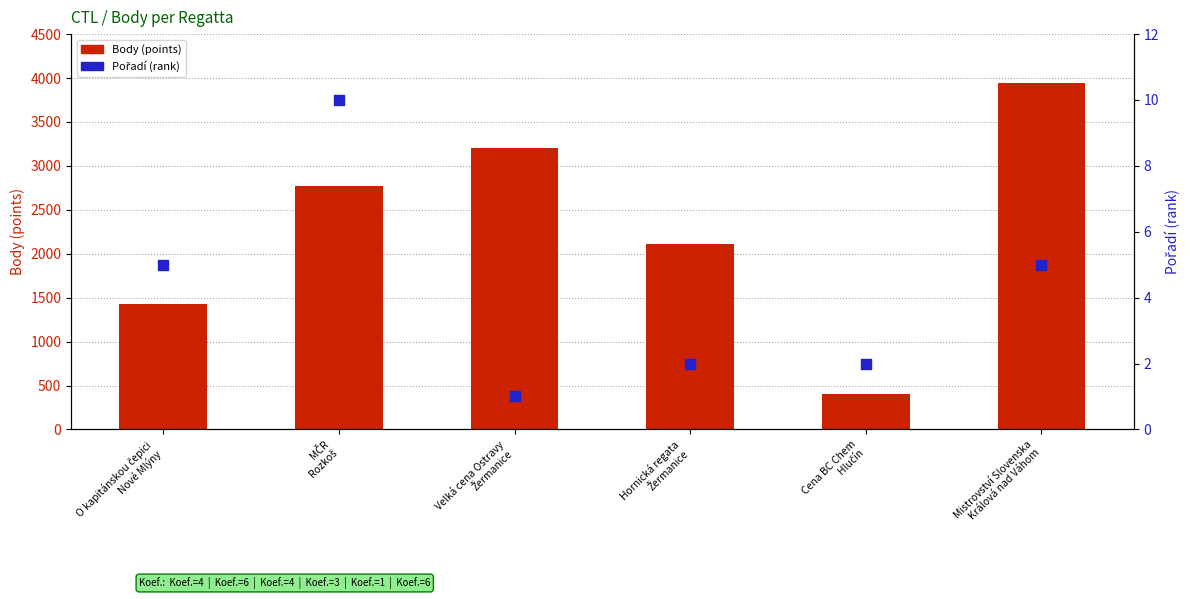

Which series has the largest total across all categories?

Body (points)